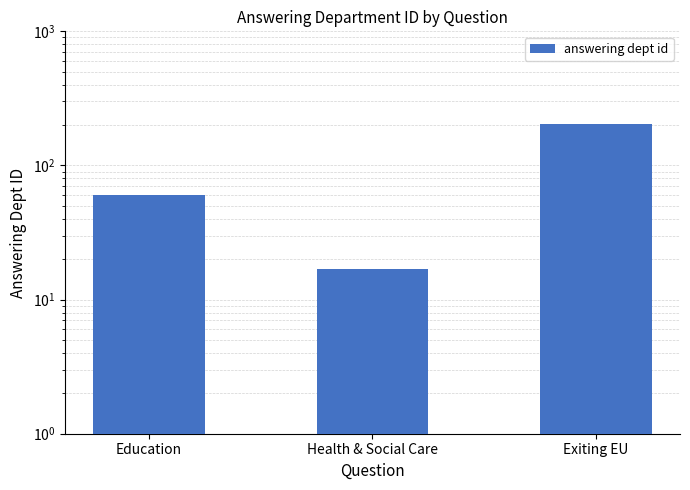

What is the ratio of the value at Health & Social Care to the value at Education?

0.3